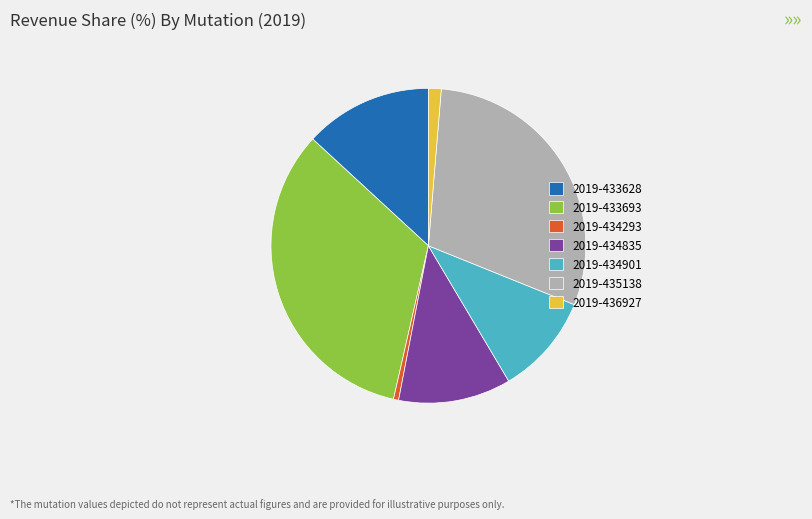

What is the largest slice in the pie chart?

2019-433693